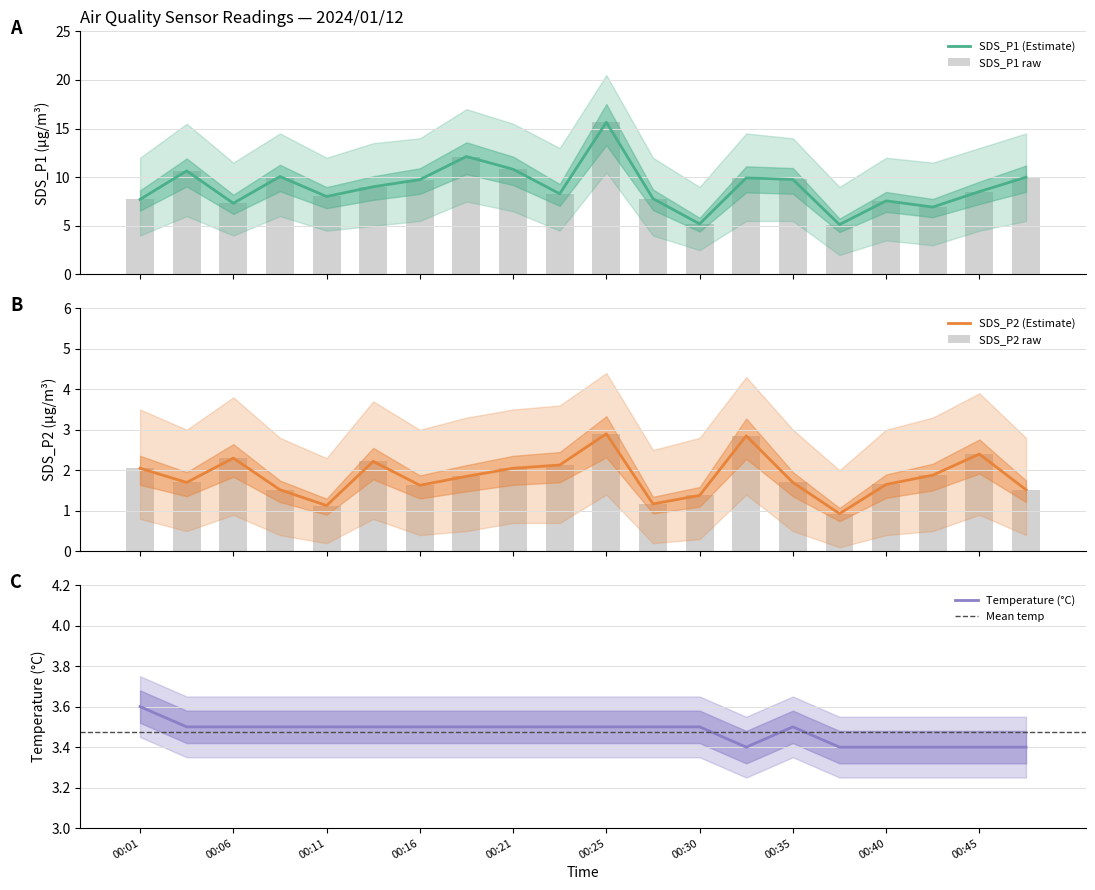

Does the chart contain stacked bars?

No